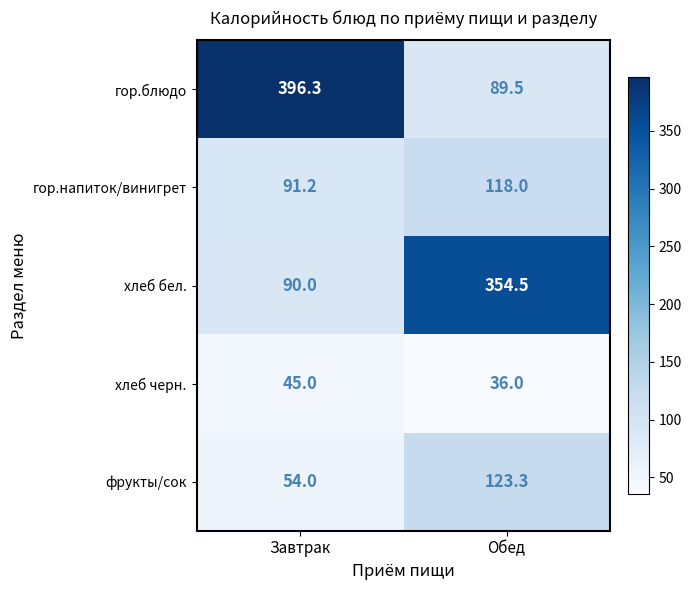

At which category is the sum across all series the highest?

Обед